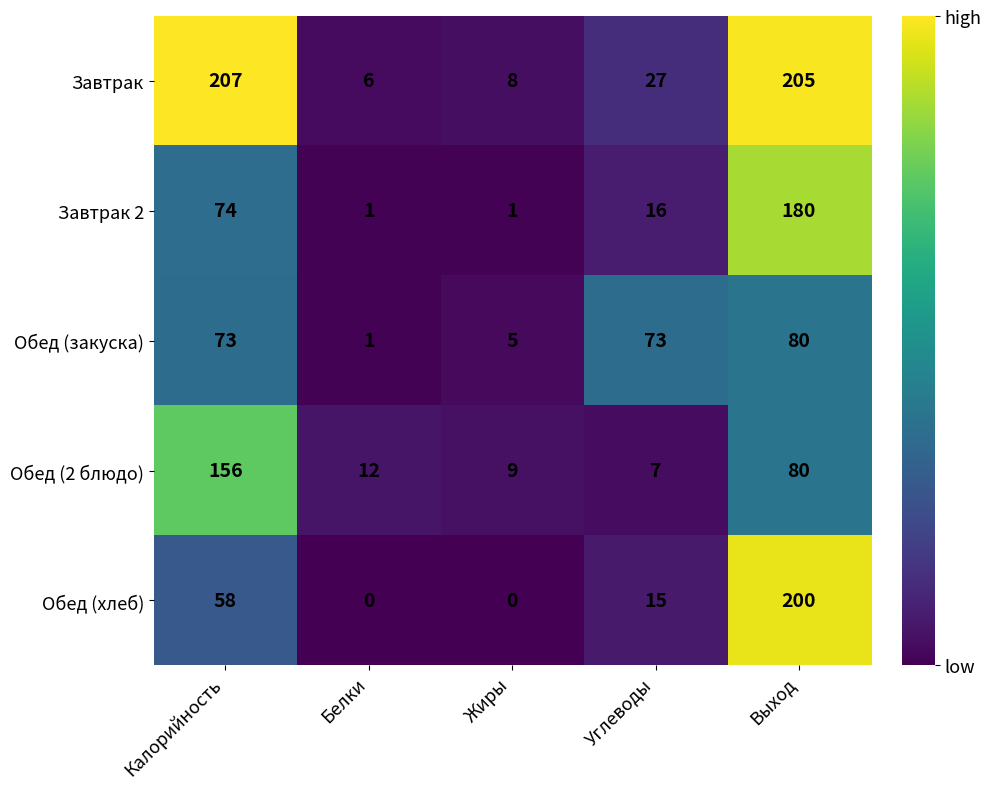

Which series has the largest total across all categories?

Завтрак